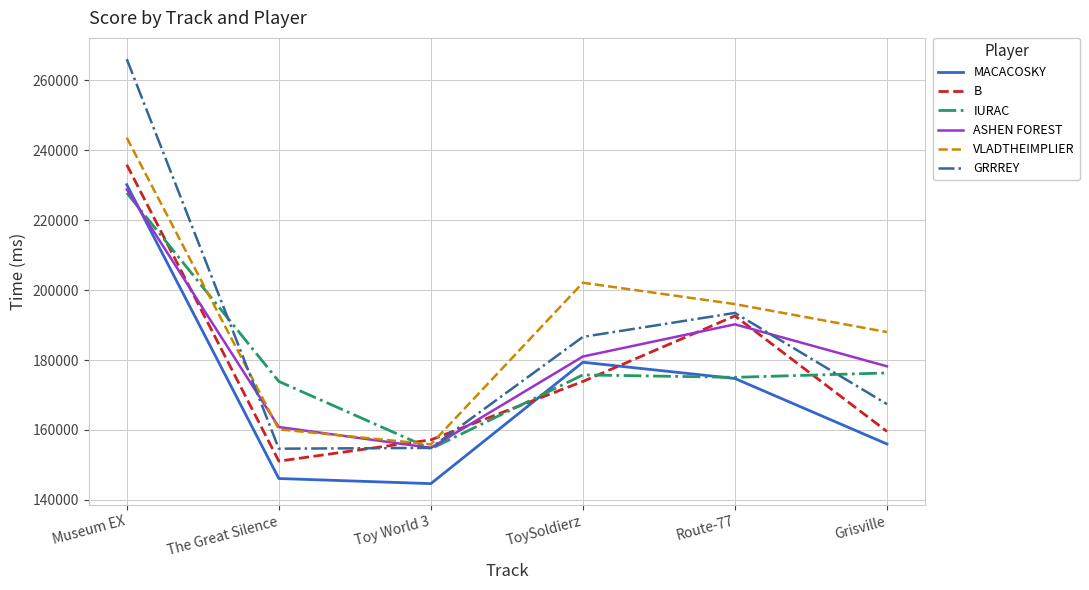

Does the chart have visible grid lines?

Yes